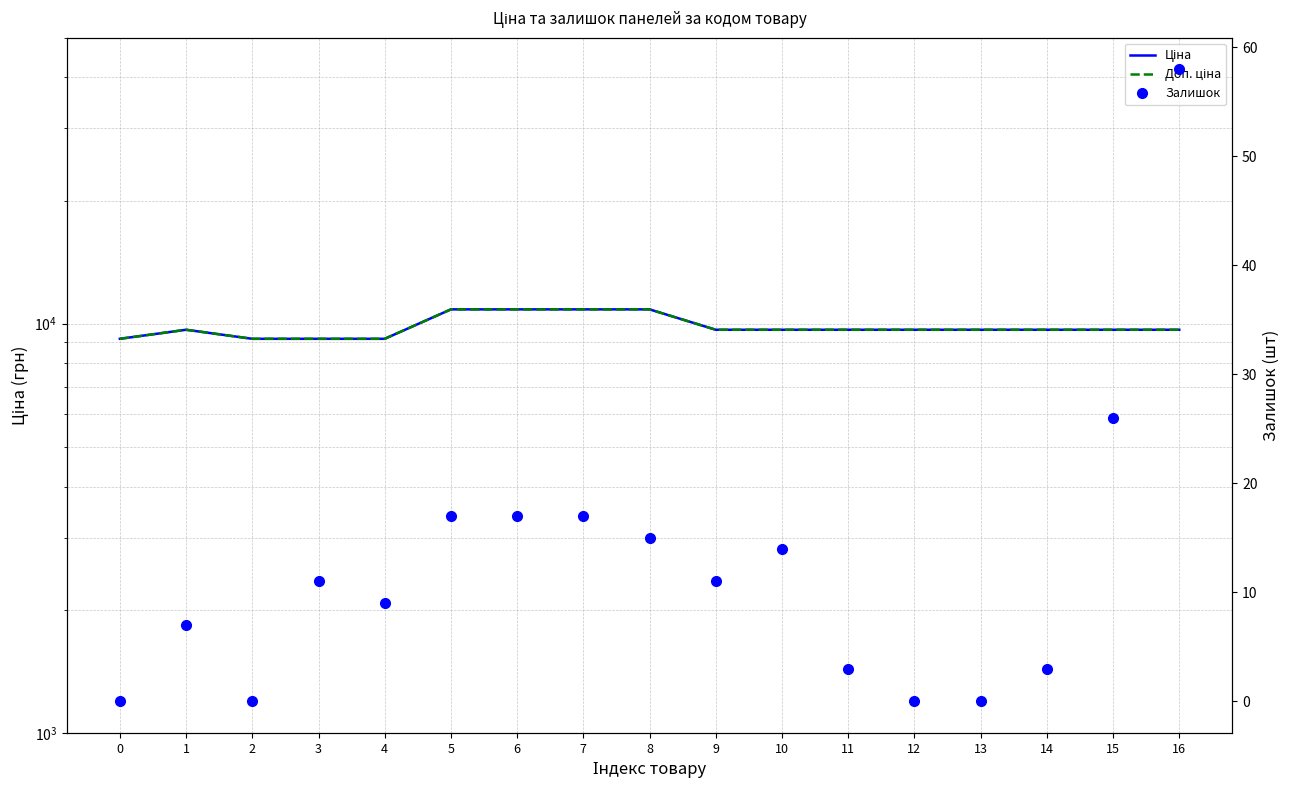

What is the sum of the Ціна values at 10 and 16?

19329.3